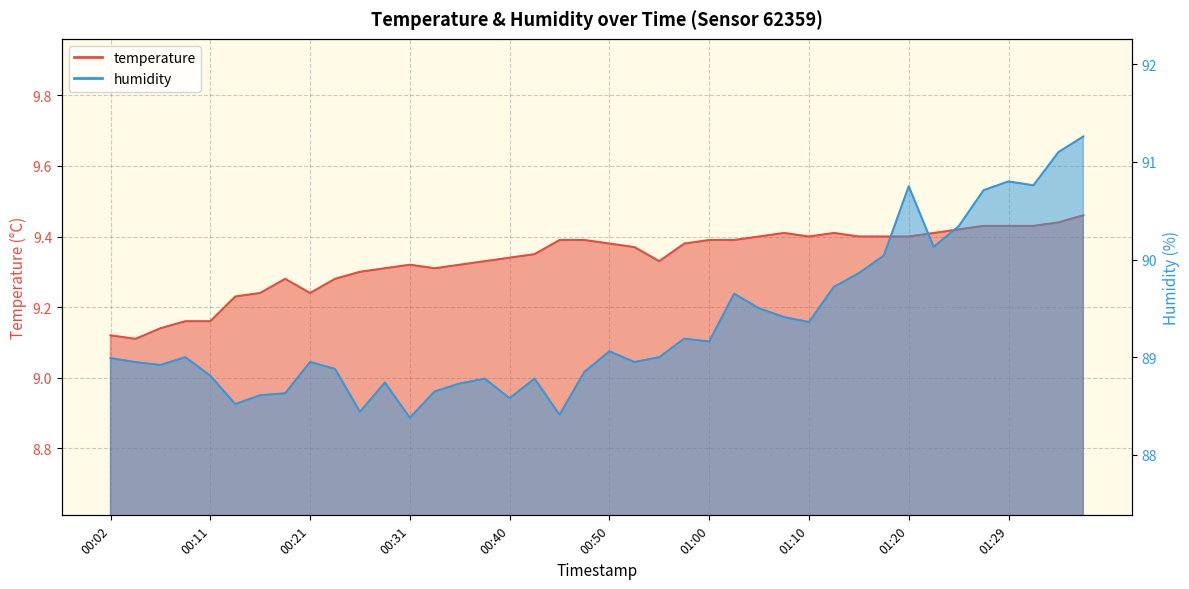

Reading right to left, list all the values displayed in this chart.

temperature: 9.5	9.4	9.4	9.4	9.4	9.4	9.4	9.4	9.4	9.4	9.4	9.4	9.4	9.4	9.4	9.4	9.4	9.3	9.4	9.4	9.4	9.4	9.3	9.3	9.3	9.3	9.3	9.3	9.3	9.3	9.3	9.2	9.3	9.2	9.2	9.2	9.2	9.1	9.1	9.1
humidity: 91.3	91.1	90.8	90.8	90.7	90.3	90.1	90.8	90.0	89.9	89.7	89.4	89.4	89.5	89.7	89.2	89.2	89.0	89.0	89.1	88.8	88.4	88.8	88.6	88.8	88.7	88.7	88.4	88.7	88.4	88.9	89.0	88.6	88.6	88.5	88.8	89.0	88.9	89.0	89.0